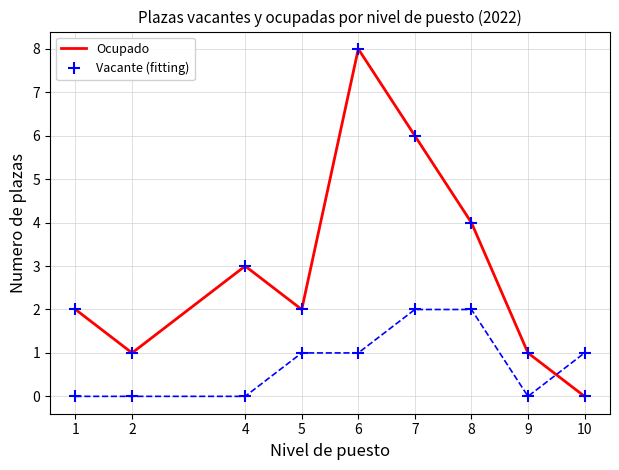

Rank the series by their maximum value, from highest to lowest.

Ocupado, Vacante (fitting)